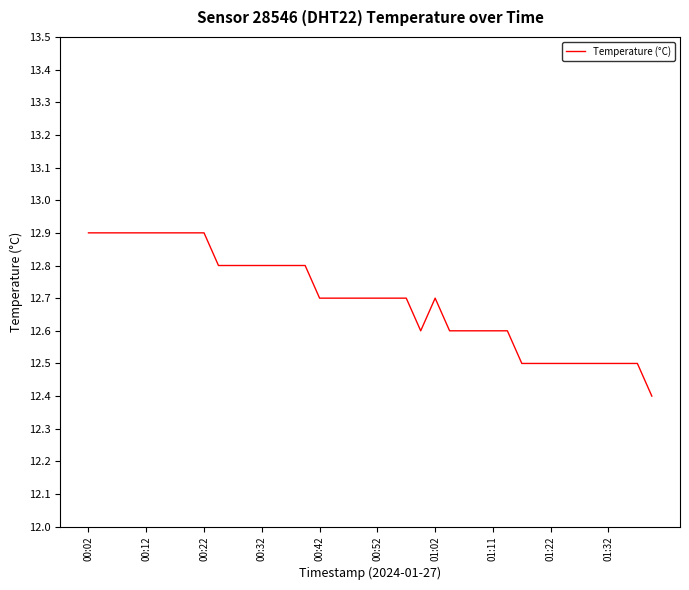

Is this an area chart (filled region under the line)?

No